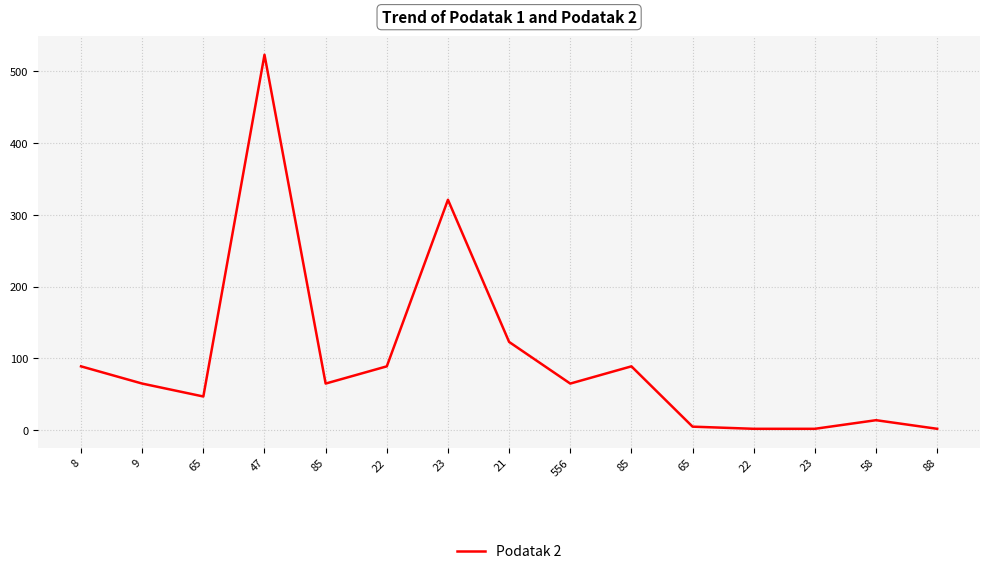

True or false: the data shows 89 at 85.

True